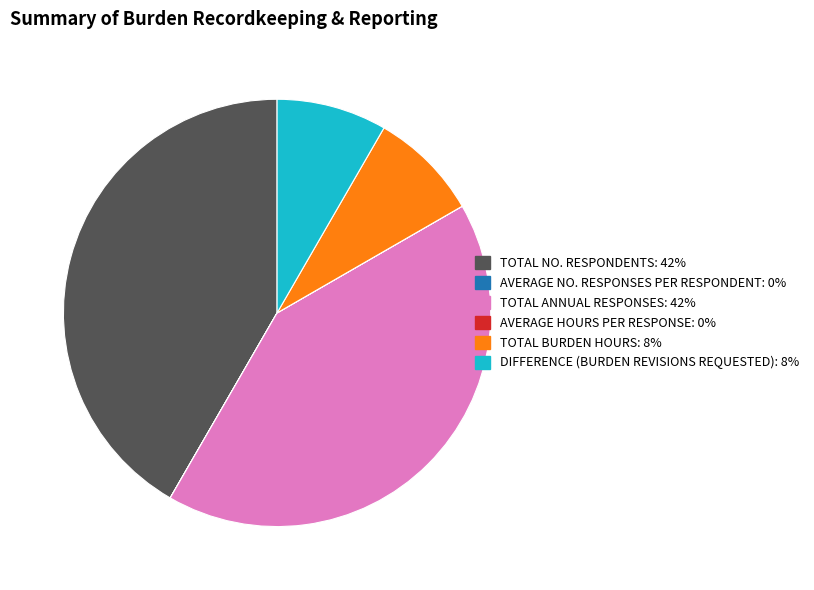

Does any single category account for the majority?

No